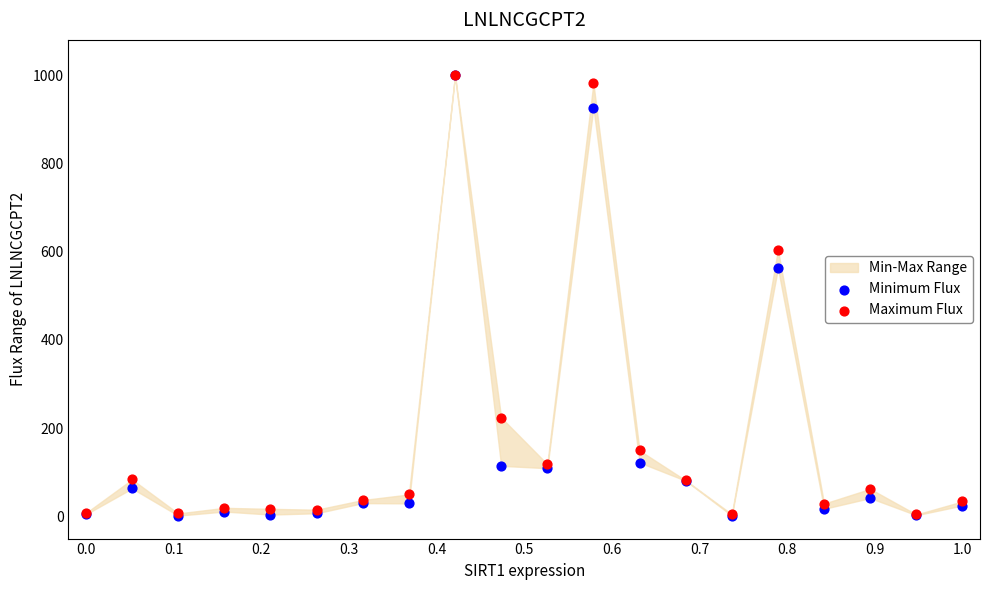

In the Minimum Flux series, what Y value is closest to 501?

562.6